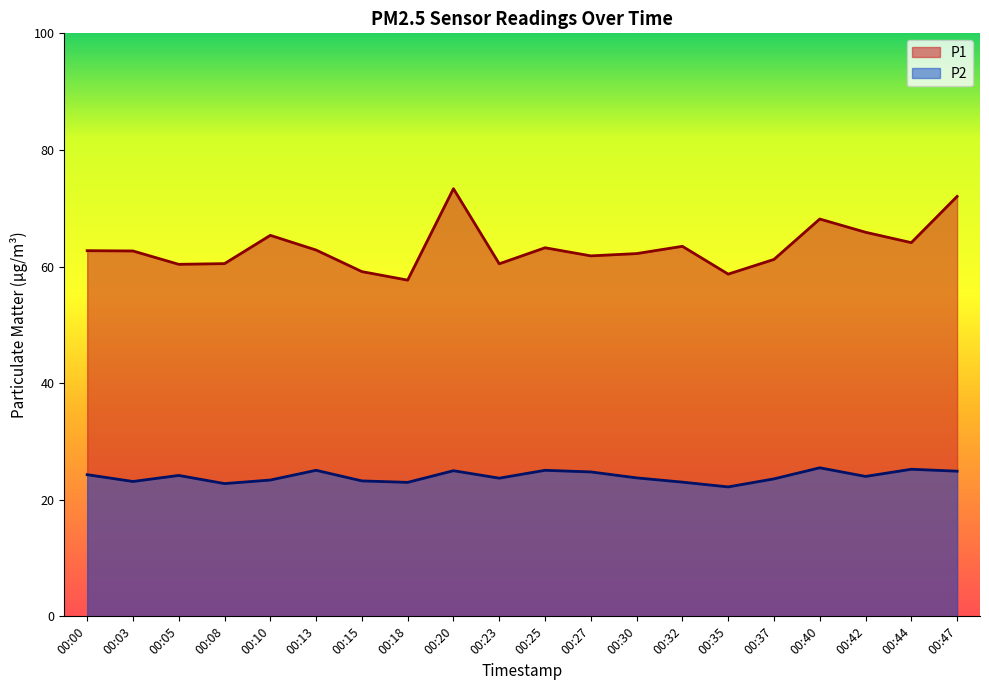

What is the average value of the P2 series?

24.0